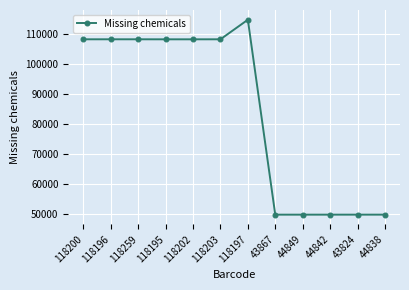

What is the label of the 1st point from the left?

118200